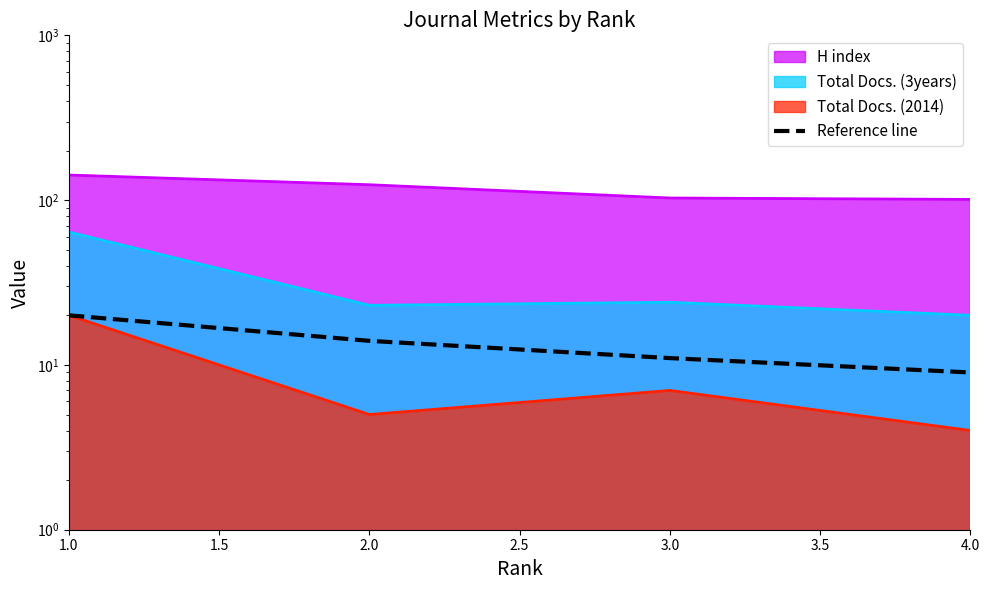

Count the number of categories in the chart.

4